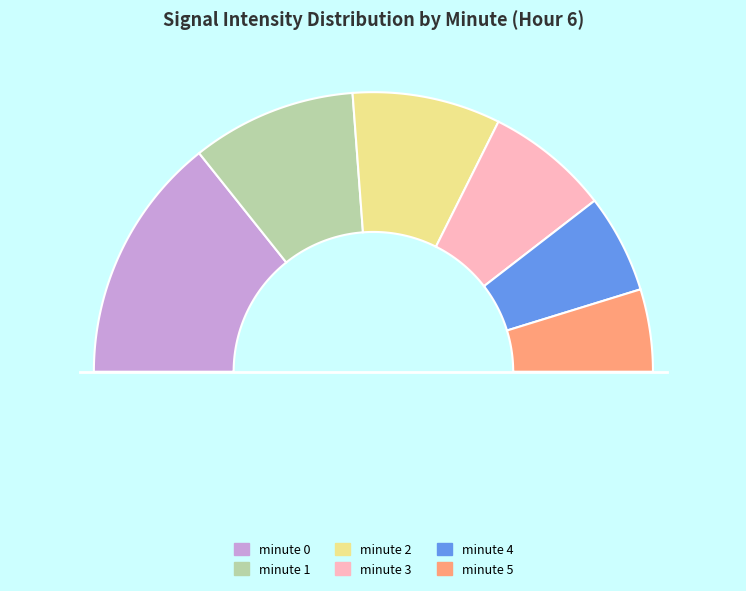

What percentage do minute 3 and minute 4 together represent?

25.7%